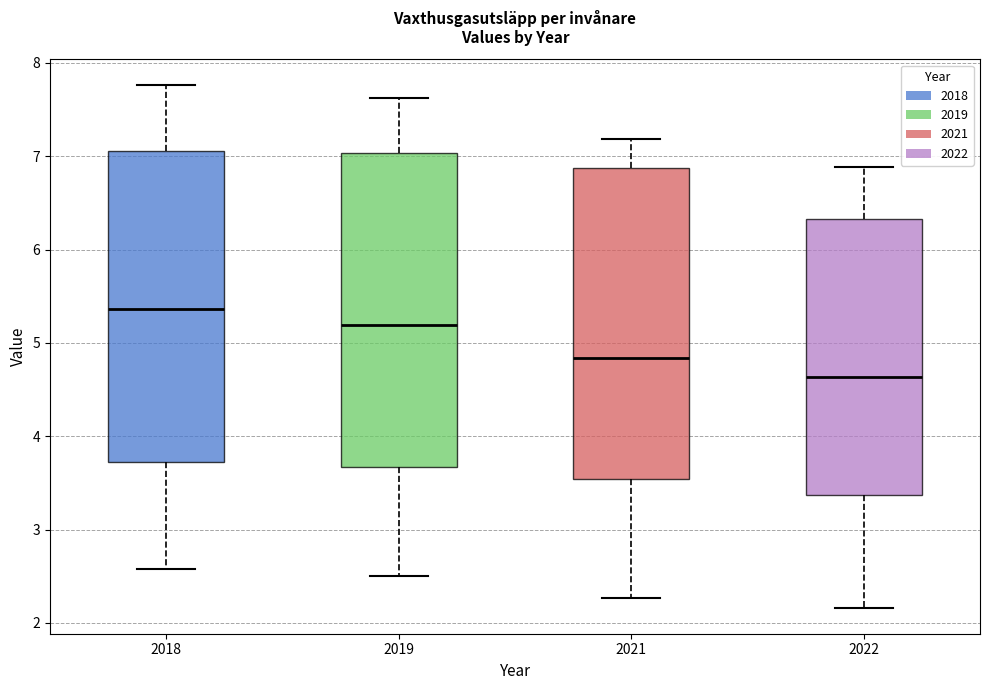

Reading left to right, read every box against the y-axis: the position of its median line, the range the box covers, and the ends of its whiskers. The values are not printed on the chart, so give them approximately, as read against the axis.

2018: median 5.4, box 3.7 to 7.1, whiskers 2.6 to 7.8
2019: median 5.2, box 3.7 to 7.0, whiskers 2.5 to 7.6
2021: median 4.8, box 3.5 to 6.9, whiskers 2.3 to 7.2
2022: median 4.6, box 3.4 to 6.3, whiskers 2.2 to 6.9